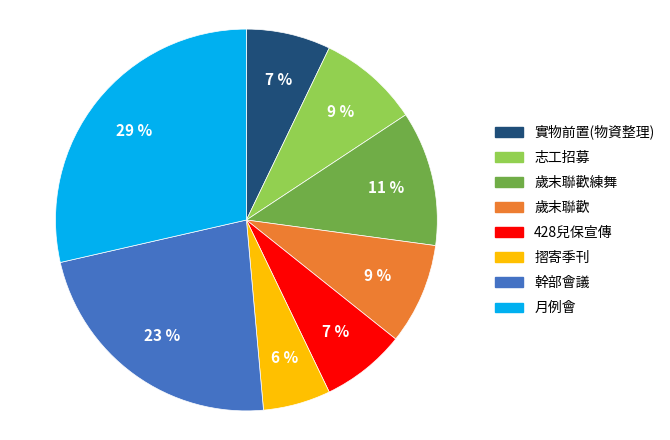

True or false: 實物前置(物資整理) accounts for 14% of the total.

False